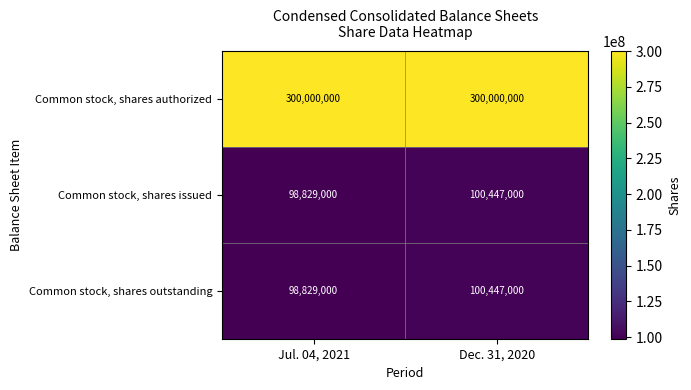

At which category is the sum across all series the highest?

Dec. 31, 2020